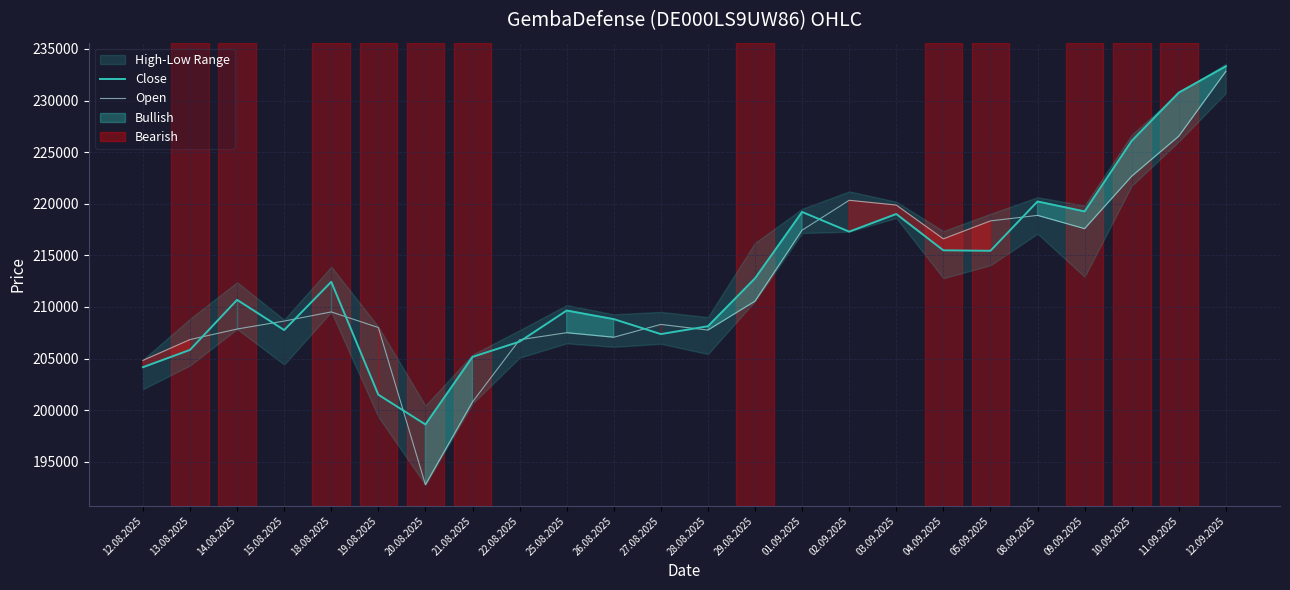

List the labels in order of Close value, largest first.

12.09.2025, 11.09.2025, 10.09.2025, 08.09.2025, 09.09.2025, 01.09.2025, 03.09.2025, 02.09.2025, 04.09.2025, 05.09.2025, 29.08.2025, 18.08.2025, 14.08.2025, 25.08.2025, 26.08.2025, 28.08.2025, 15.08.2025, 27.08.2025, 22.08.2025, 13.08.2025, 21.08.2025, 12.08.2025, 19.08.2025, 20.08.2025